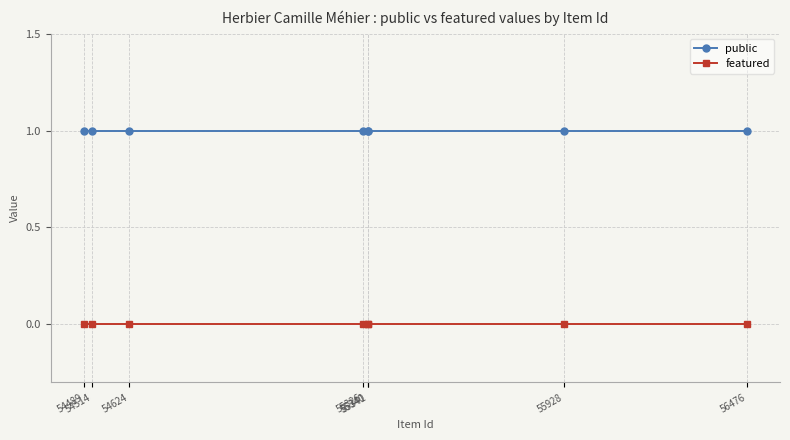

At how many categories does at least one series exceed 0?

8